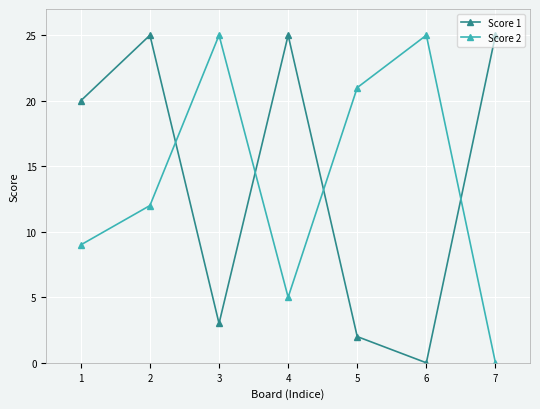

At 7, list the series in order from smallest to largest.

Score 2, Score 1